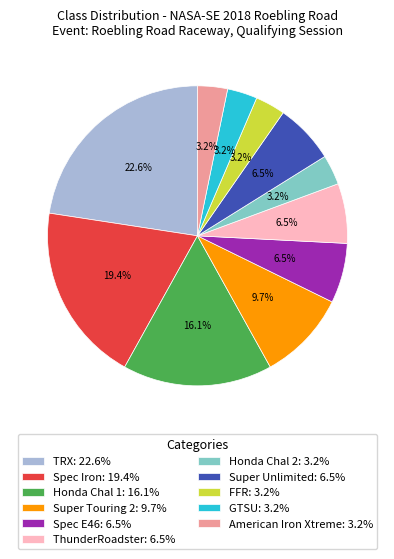

What is the ratio of the value at ThunderRoadster: 6.5% to the value at Honda Chal 2: 3.2%?

2.0